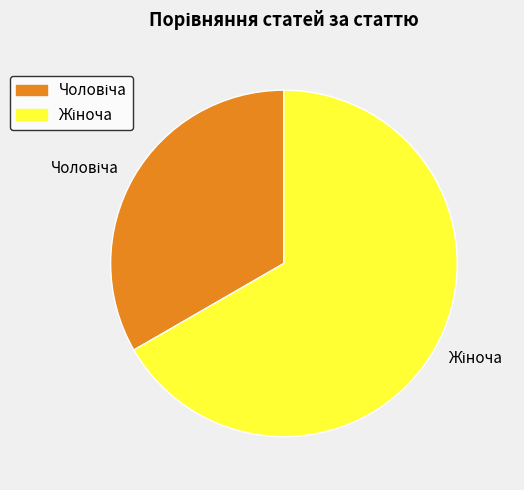

To the nearest percent, what is the difference between the Жіноча and Чоловіча slice percentages?

33%